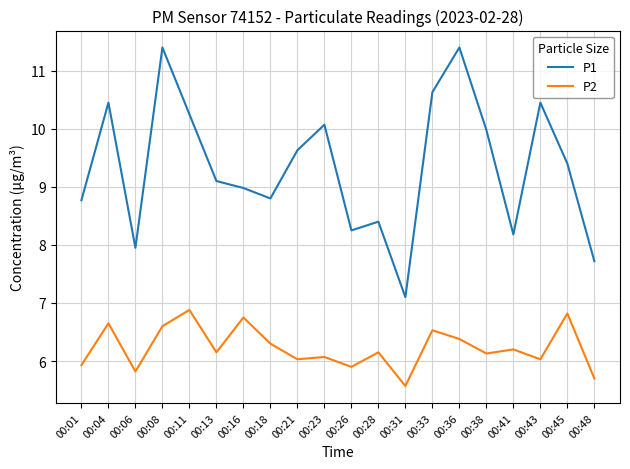

Is the value of P1 at 00:18 greater than the value of P2 at 00:08?

Yes